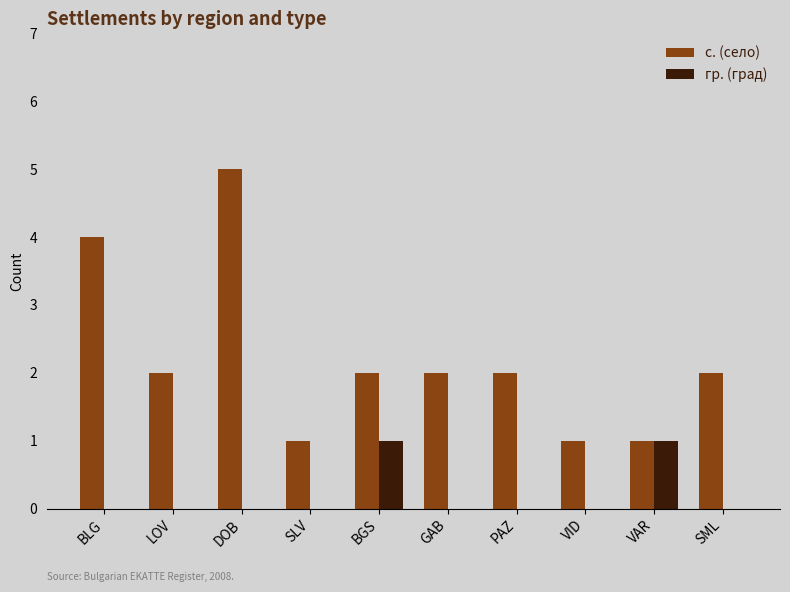

What is the highest value of the гр. (град) series?

1